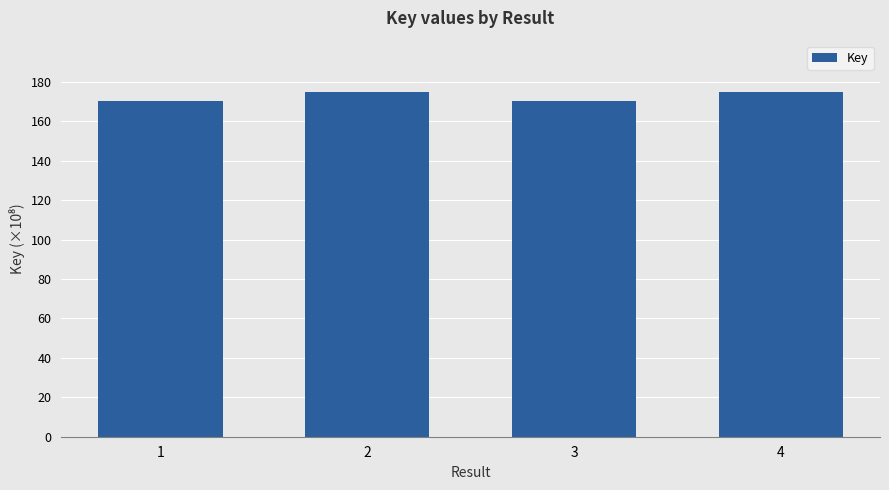

Reading right to left, transcribe all the data shown in this chart.

4=174635661	3=170076950	2=174635702	1=170077026